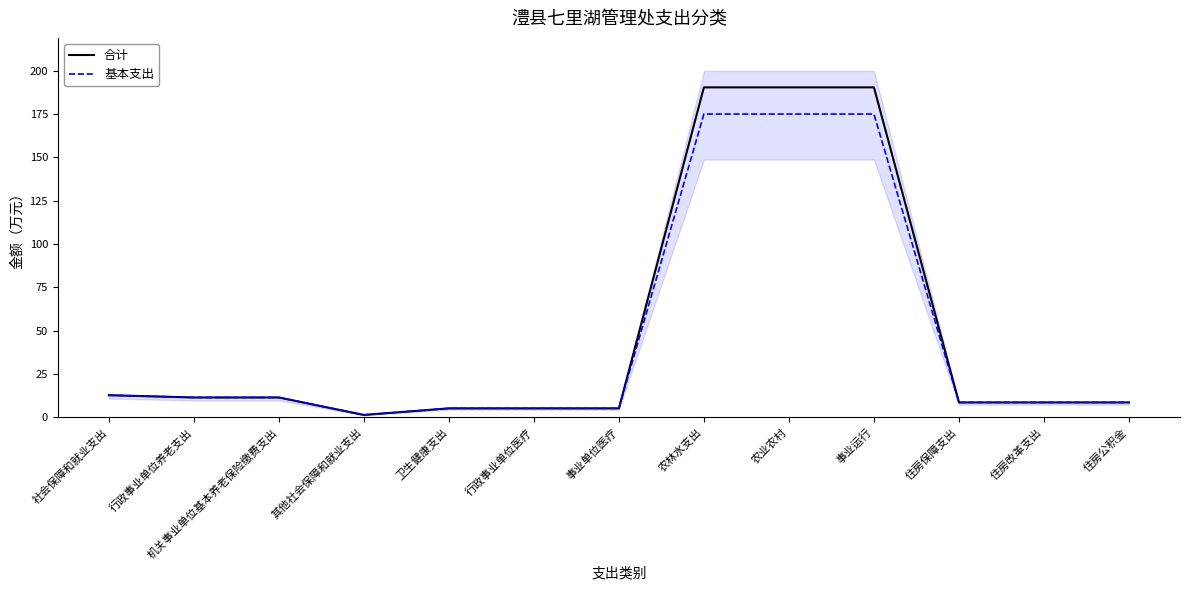

Which category has the highest value across all series?

农林水支出